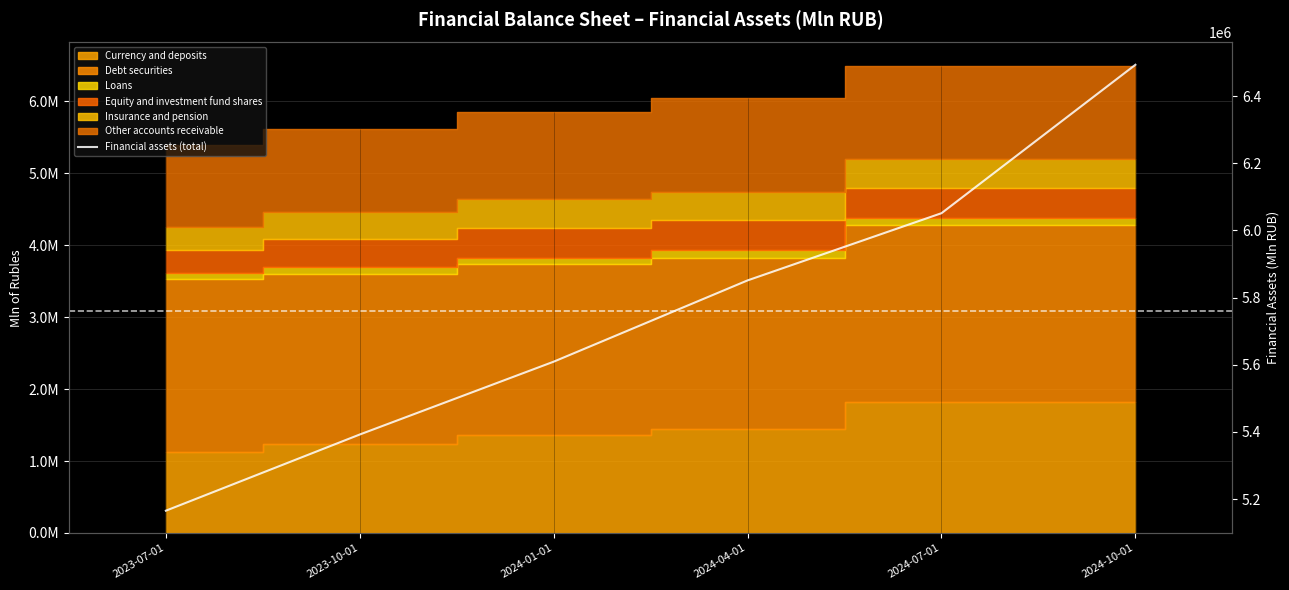

What is the sum of all values?

34563005